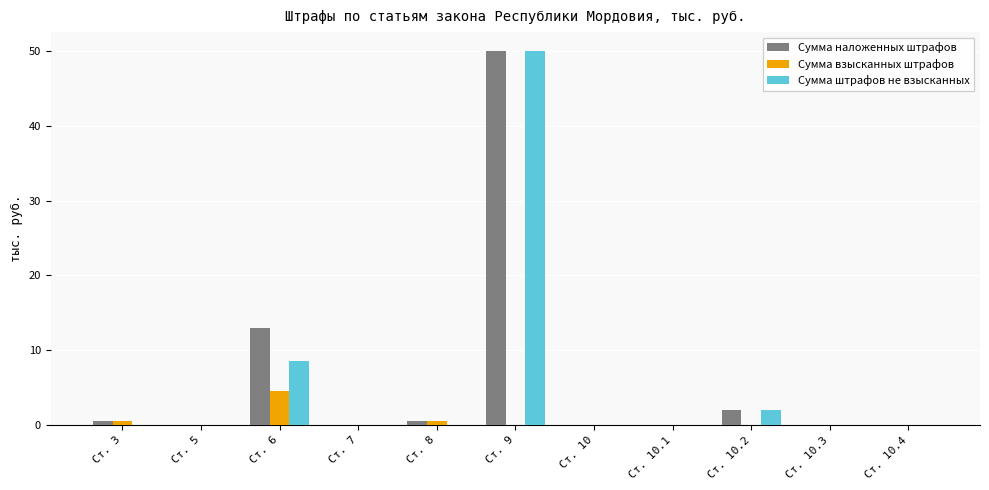

The value of Сумма взысканных штрафов at Ст. 7 is 1.8. True or false?

False